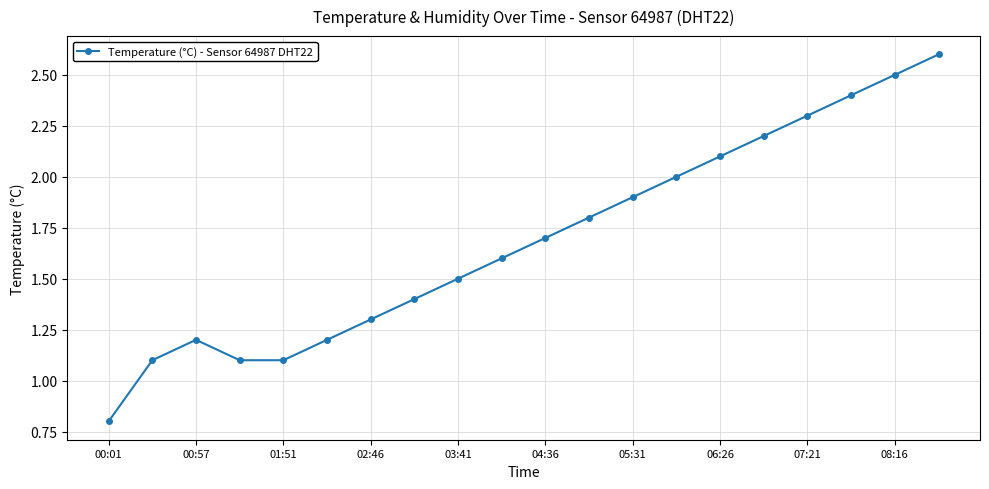

What is the value of the 12th point from the left?

1.8